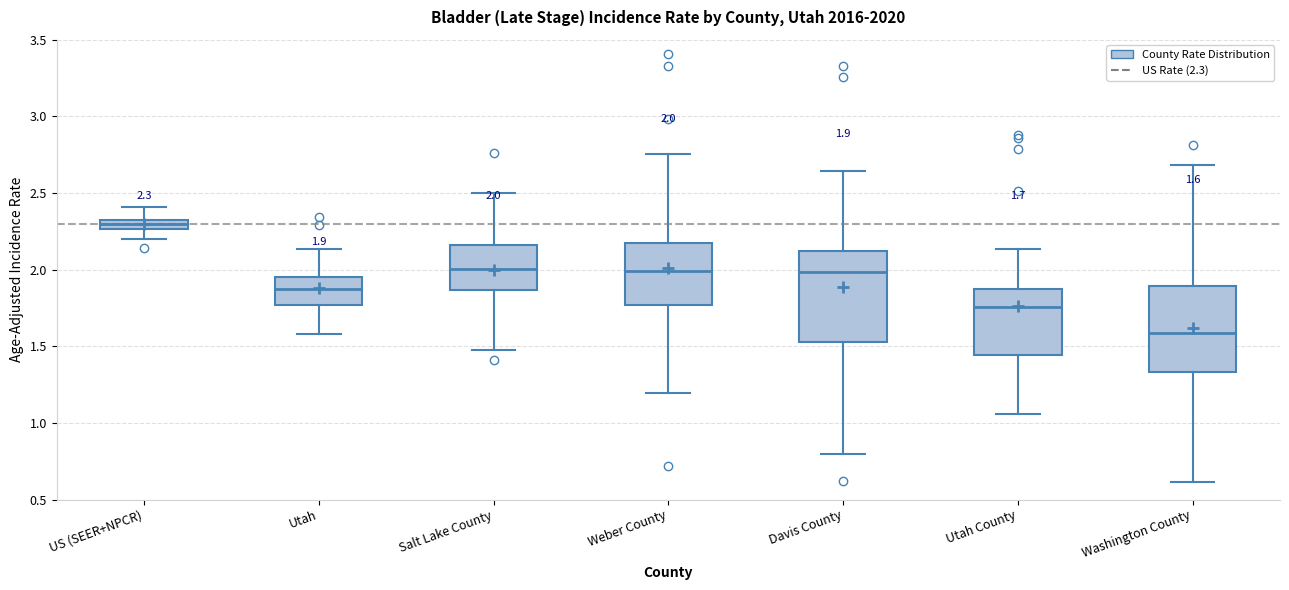

Which box's median line is the highest?

US (SEER+NPCR)